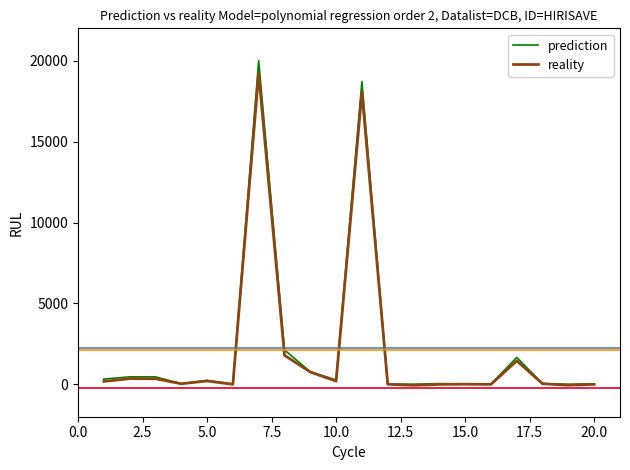

Which series has the largest range (max minus min)?

prediction